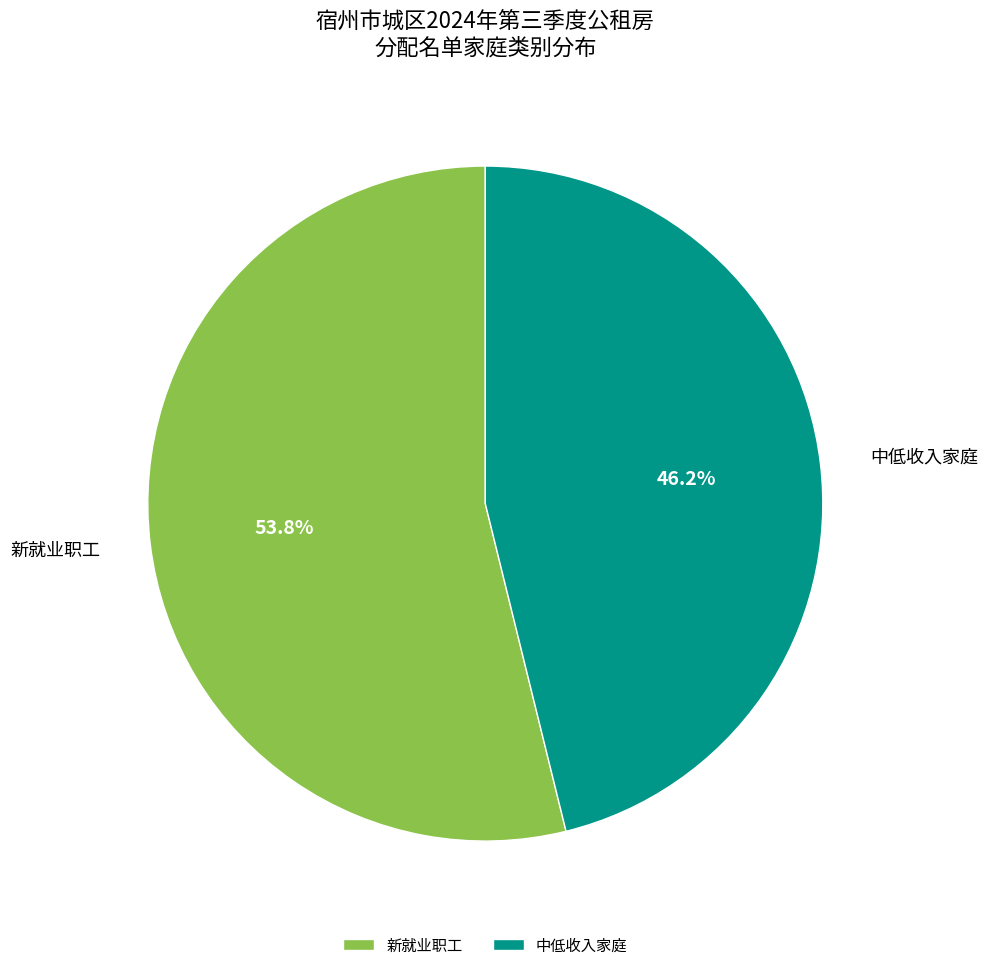

Which has a higher value, 中低收入家庭 or 新就业职工?

新就业职工